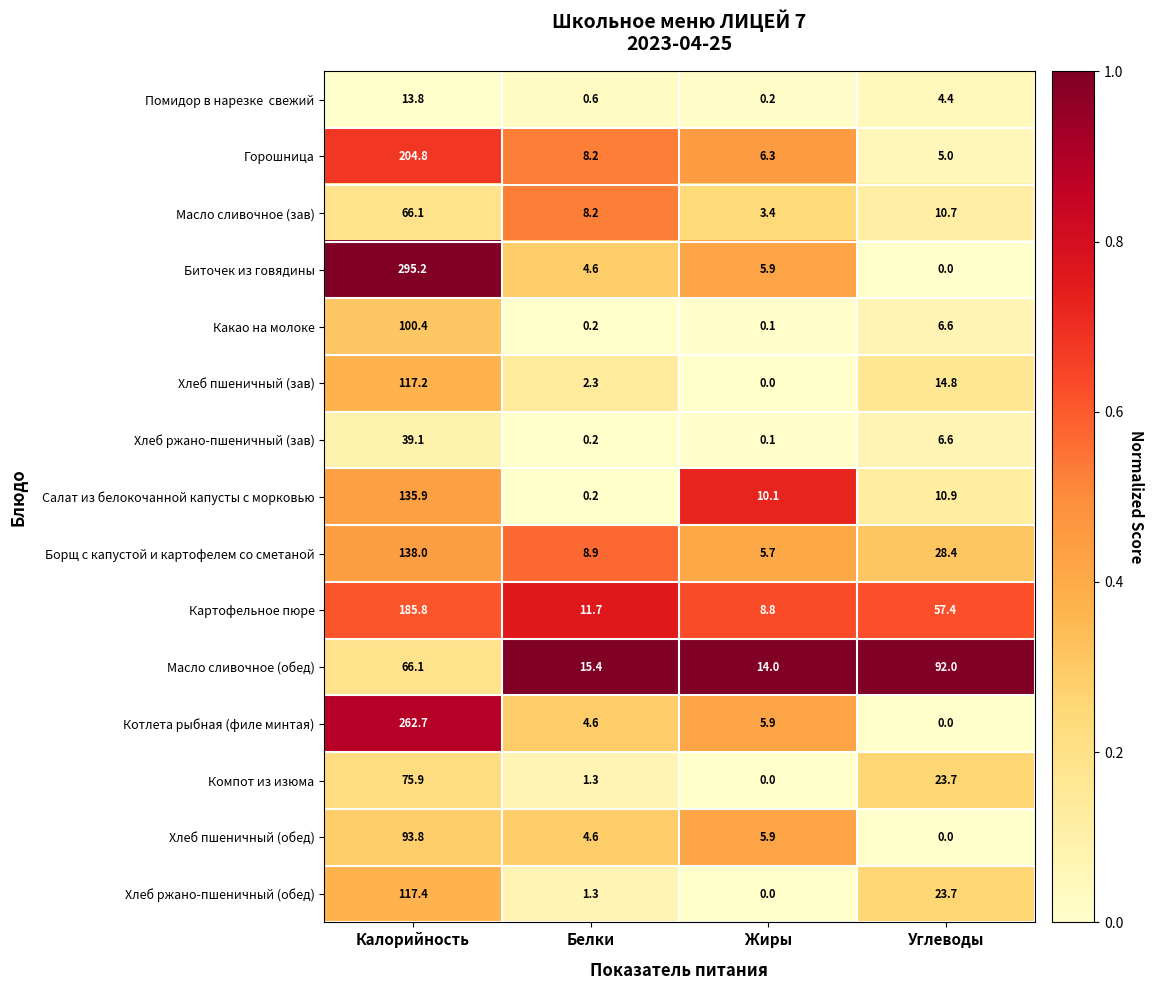

What is the spread (max minus min) of values at Калорийность?

281.4